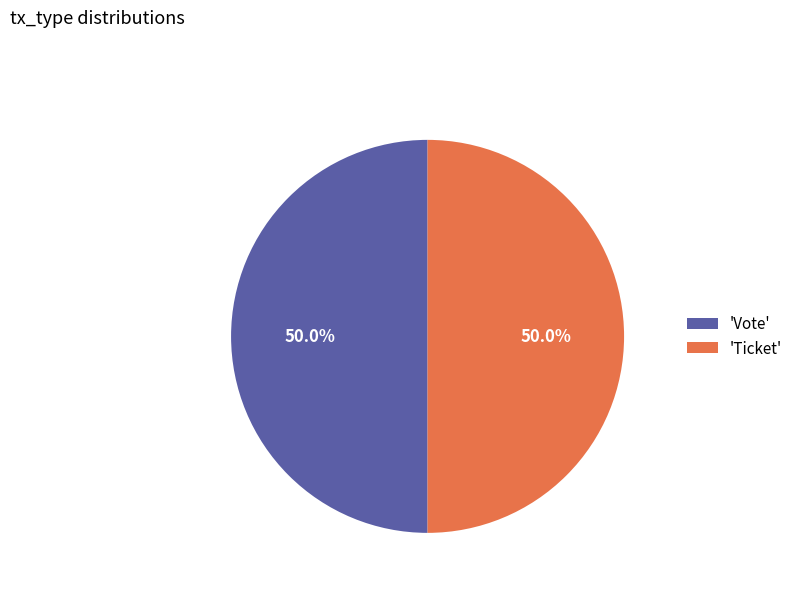

Combined, do 'Ticket' and 'Vote' account for over 50%?

Yes